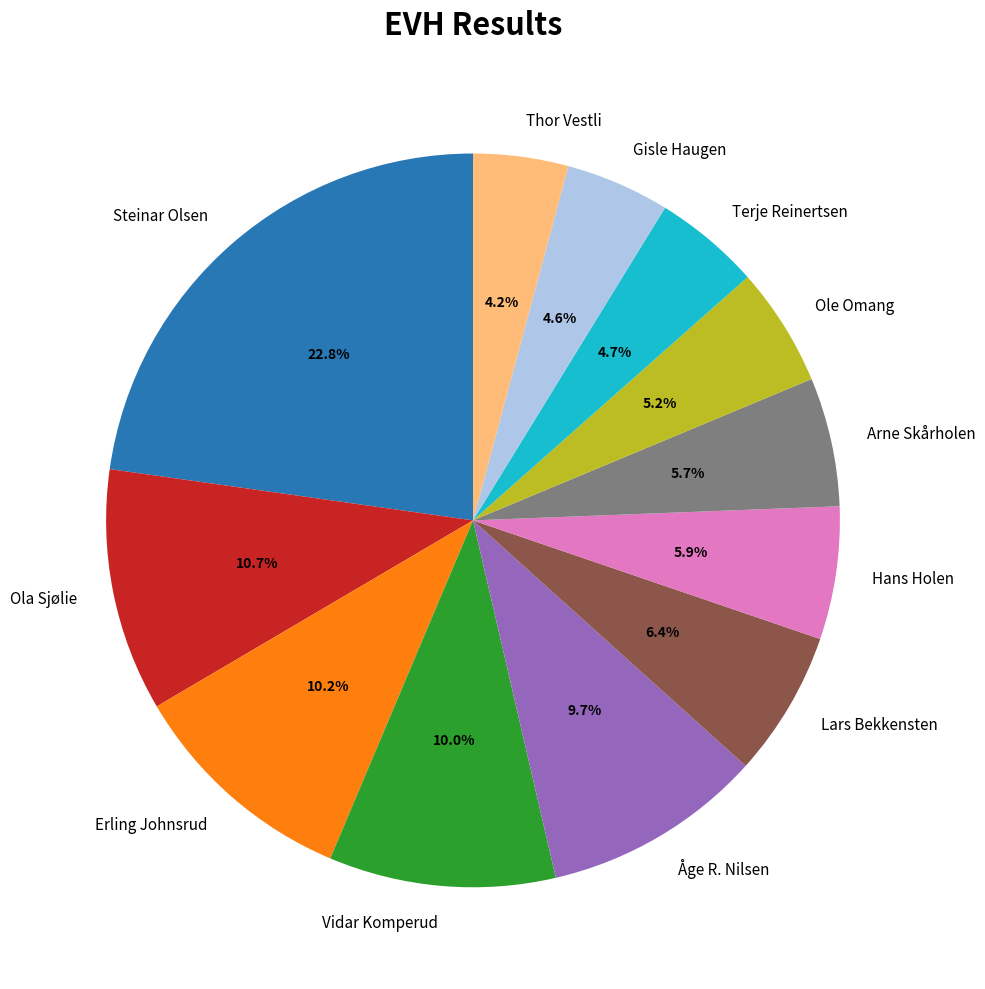

Do Arne Skårholen and Lars Bekkensten together represent more than half of the pie?

No